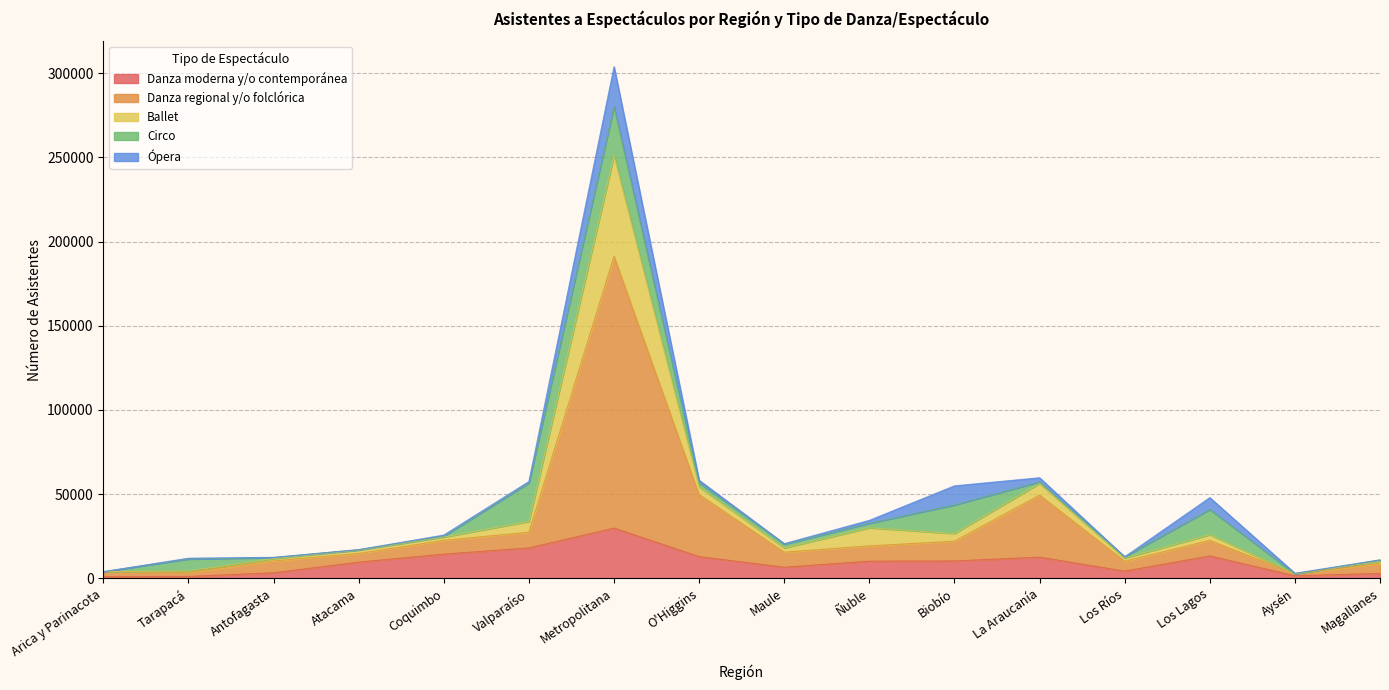

What is the difference between the second highest and minimum values in the Danza moderna y/o contemporánea series?

17082